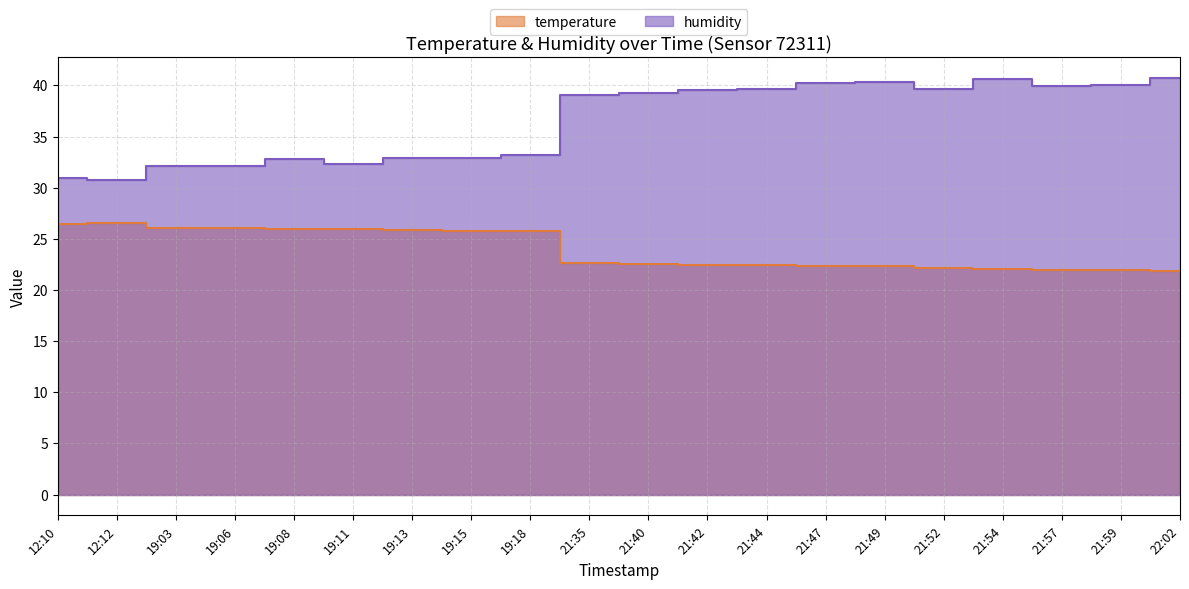

What is the sum of all temperature values?

479.5